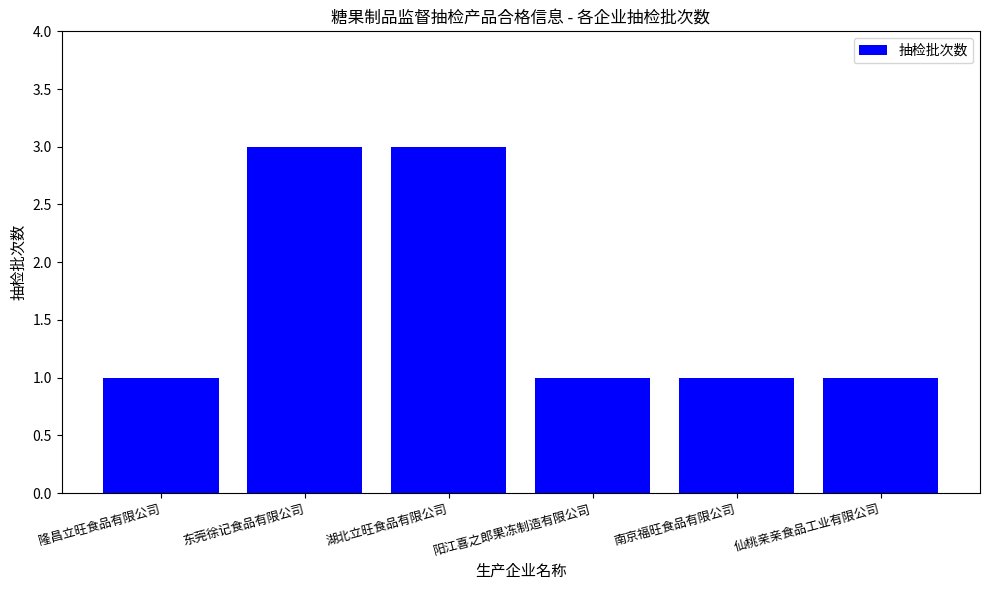

What is the label of the 1st bar from the right?

仙桃亲亲食品工业有限公司